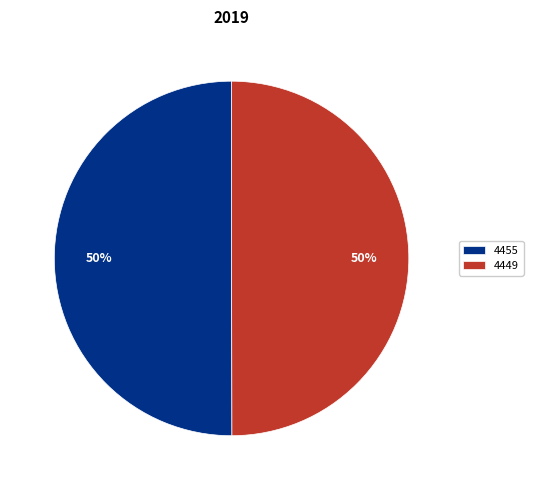

What percentage is the 4455 slice, to the nearest percent?

50%